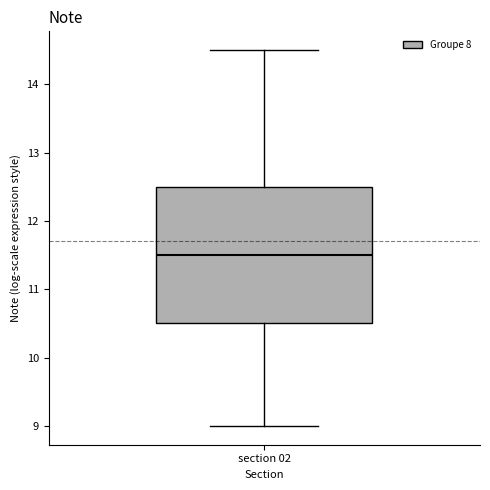

Where does the upper whisker of the box for section 02 end on the y-axis? The values are not printed on the chart, so give them approximately, as read against the axis.

14.5